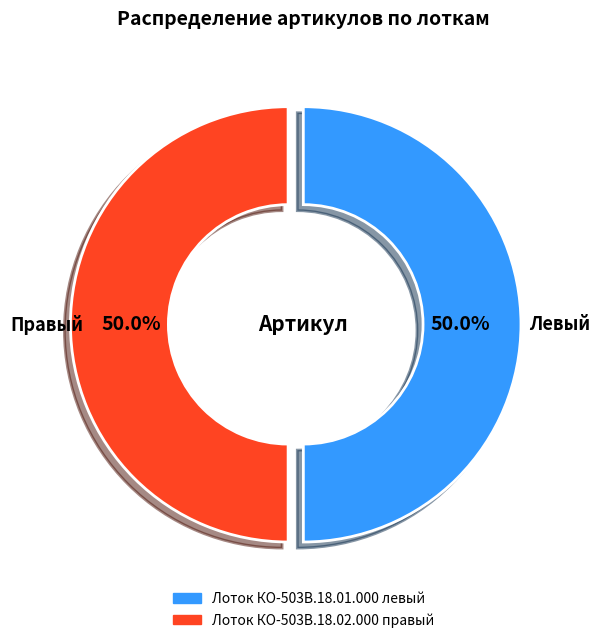

Approximately how many times larger is the value at Лоток КО-503В.18.01.000 левый compared to Лоток КО-503В.18.02.000 правый?

1.0